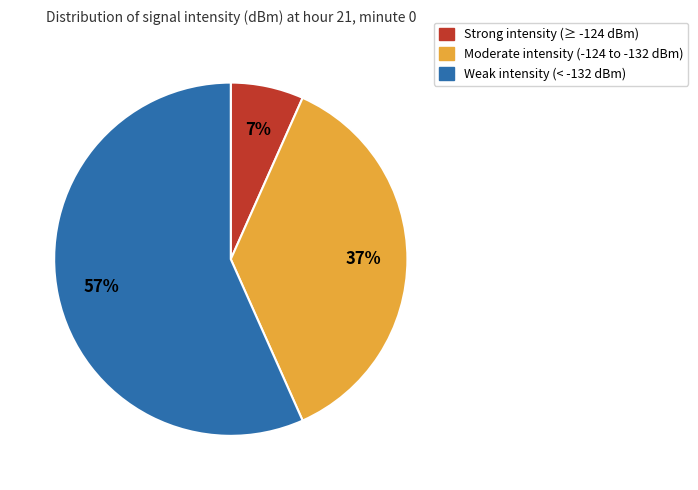

To the nearest percent, what is the difference between the largest and smallest slice percentages?

50%